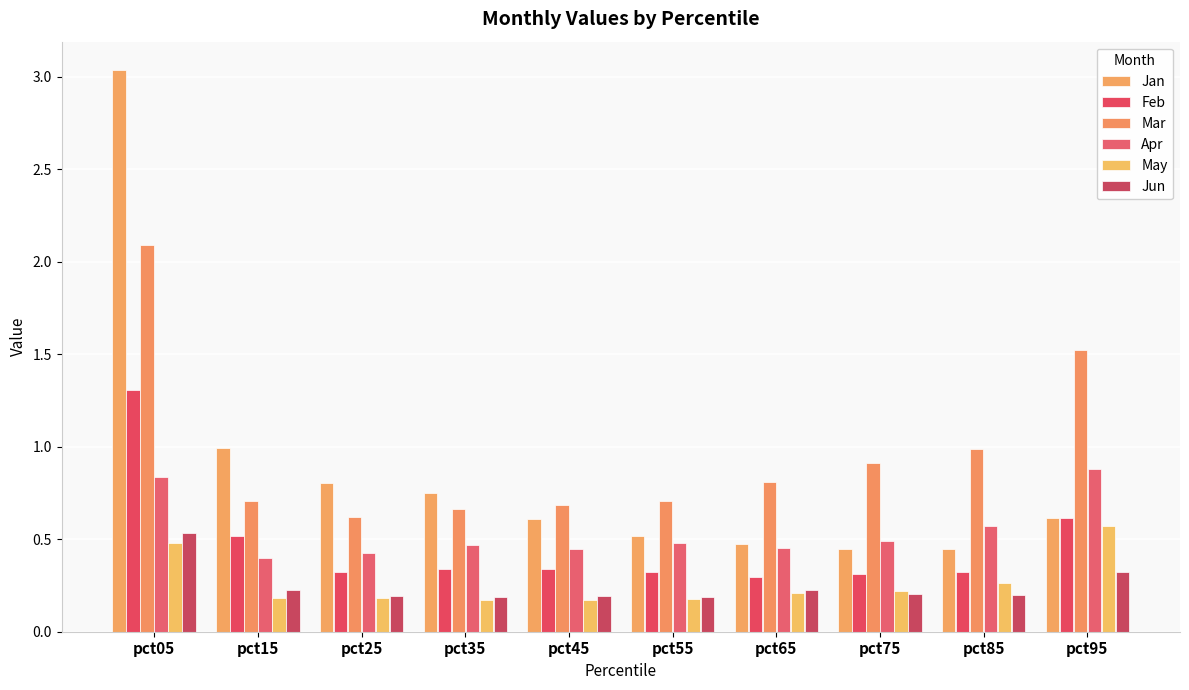

What is the value of the May bar at the 4th from the left?

0.2